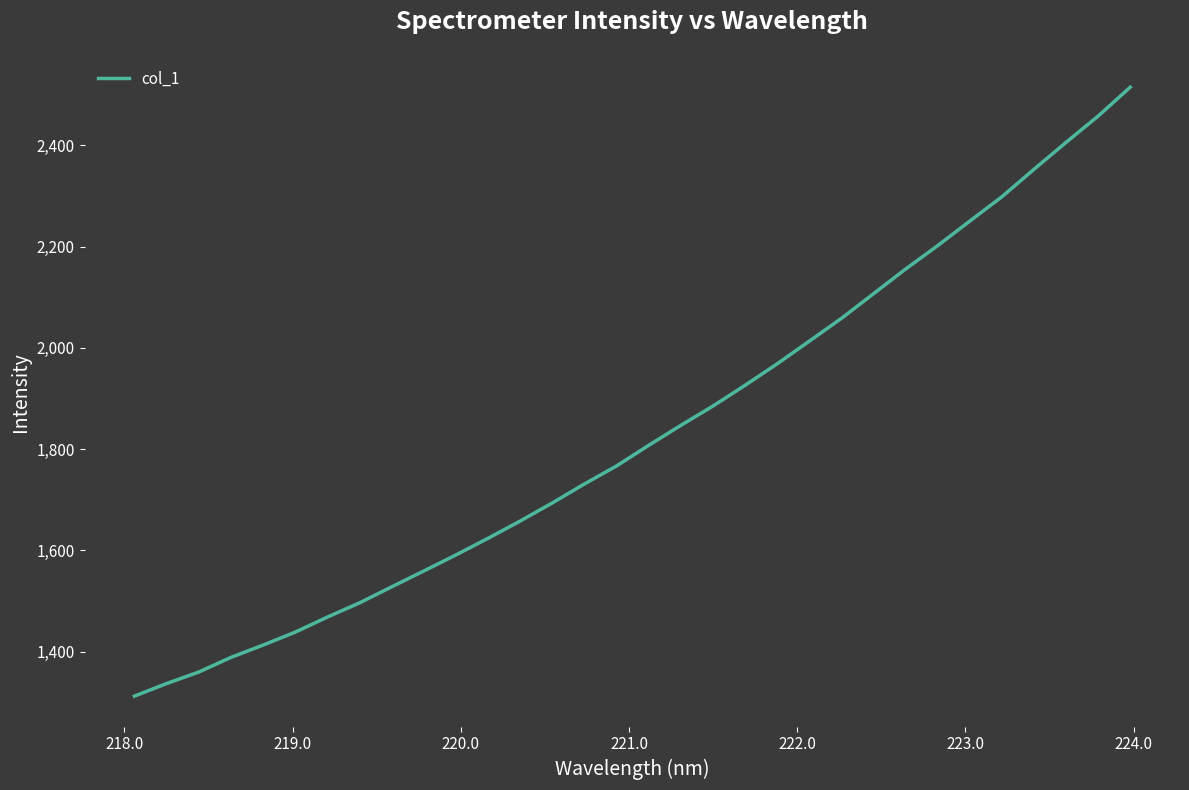

What is the smallest value displayed?

1312.4